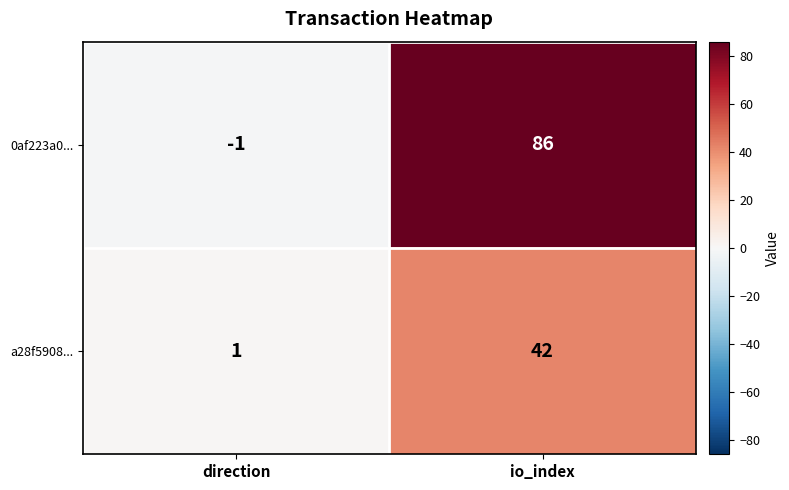

What is the maximum value shown in the chart?

86